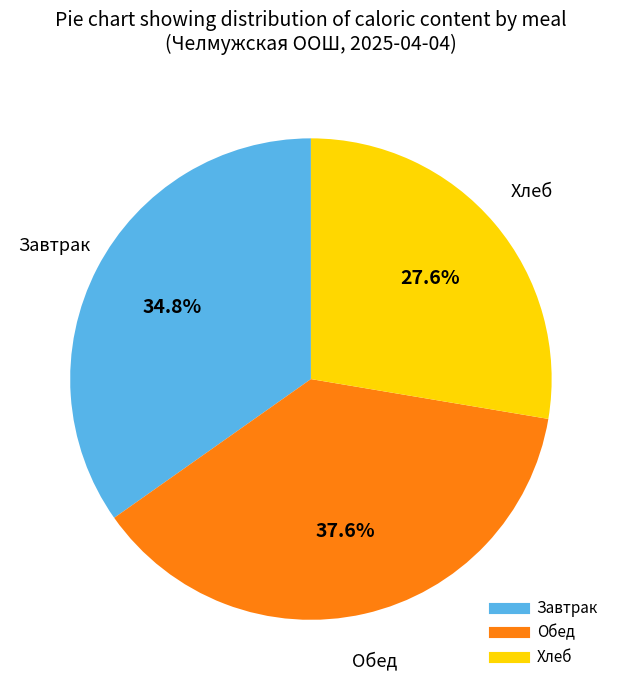

Does any single category account for the majority?

No